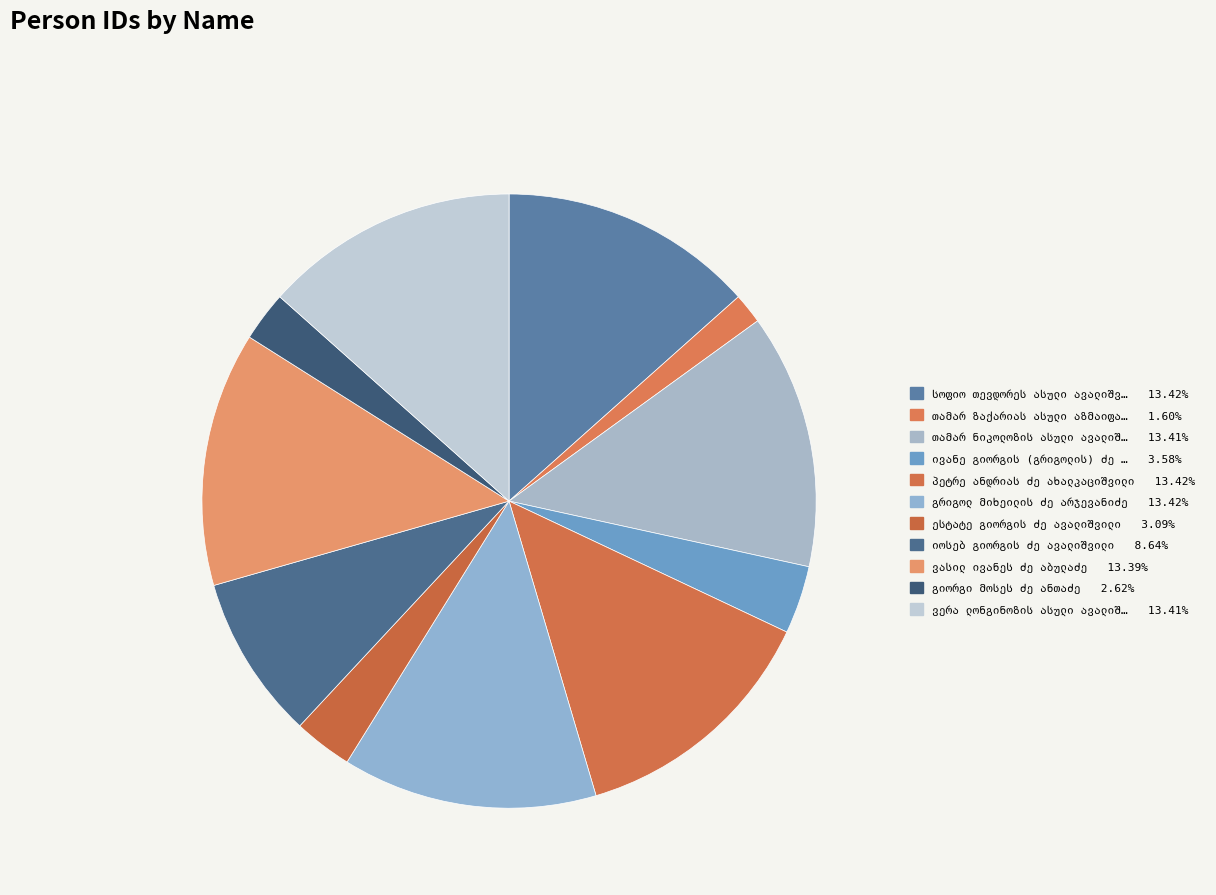

Does any single category account for the majority?

No